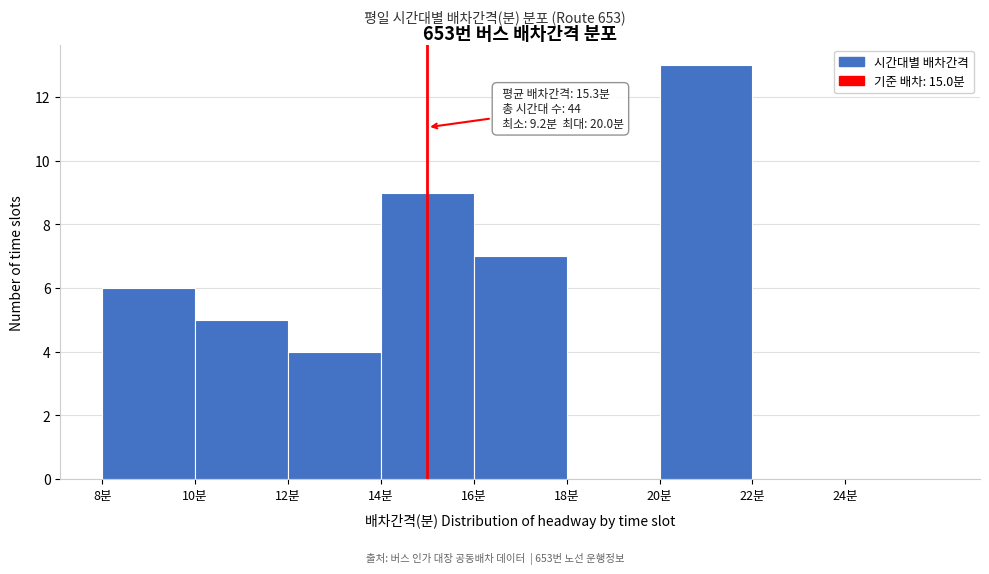

Which range on the x-axis has the tallest bar?

20 to 22